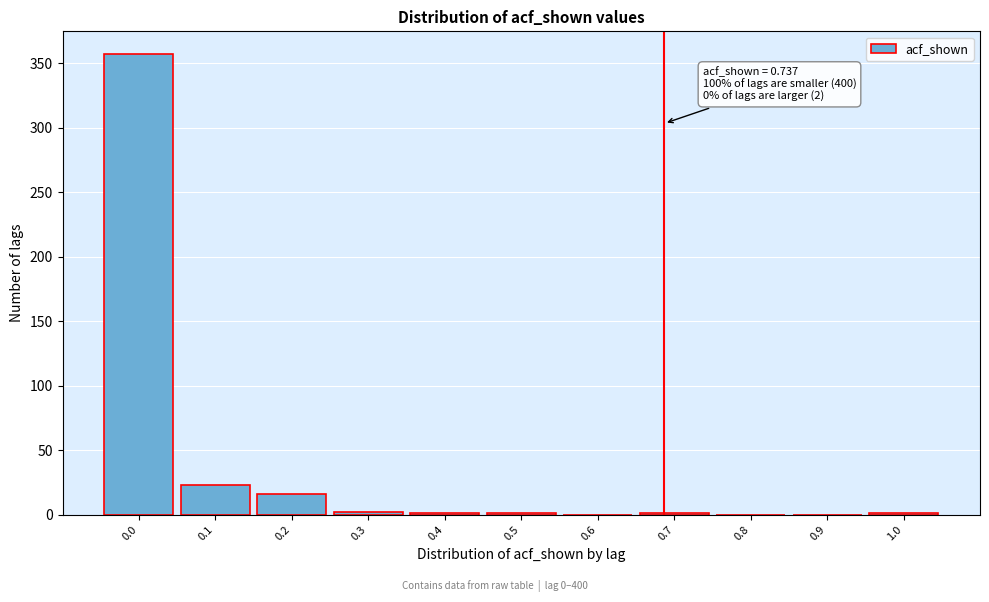

What is the greatest value displayed?

357